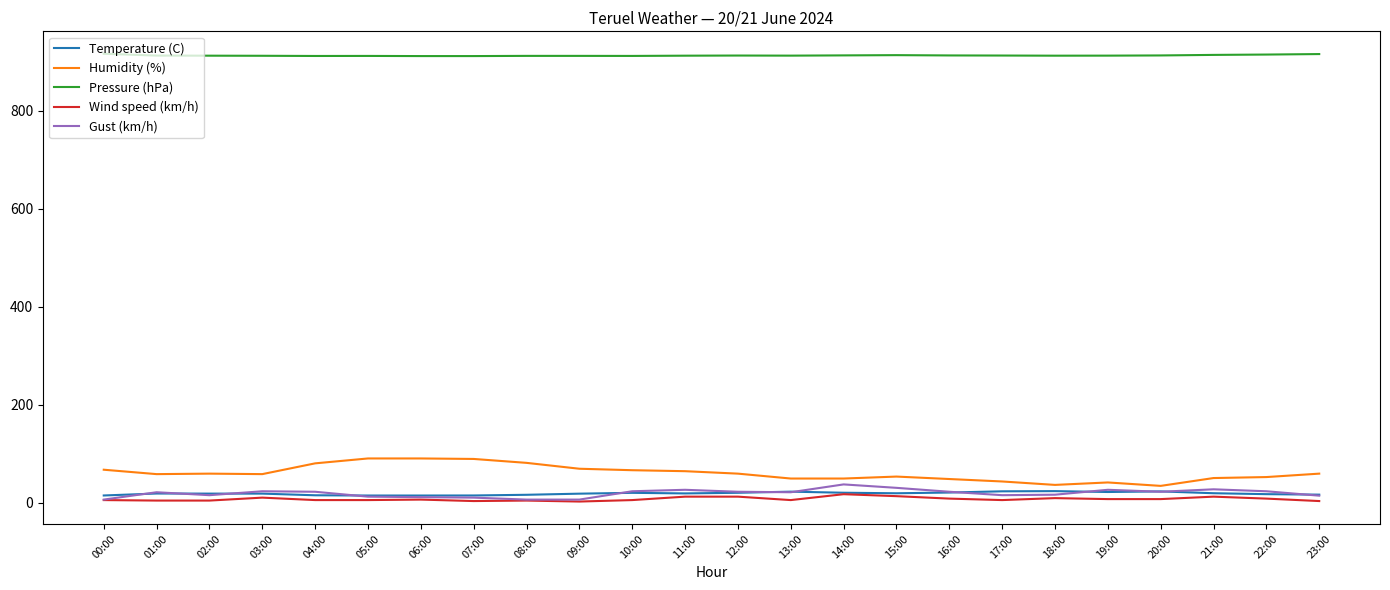

What is the approximate value of Humidity (%) at 01:00?

58.0